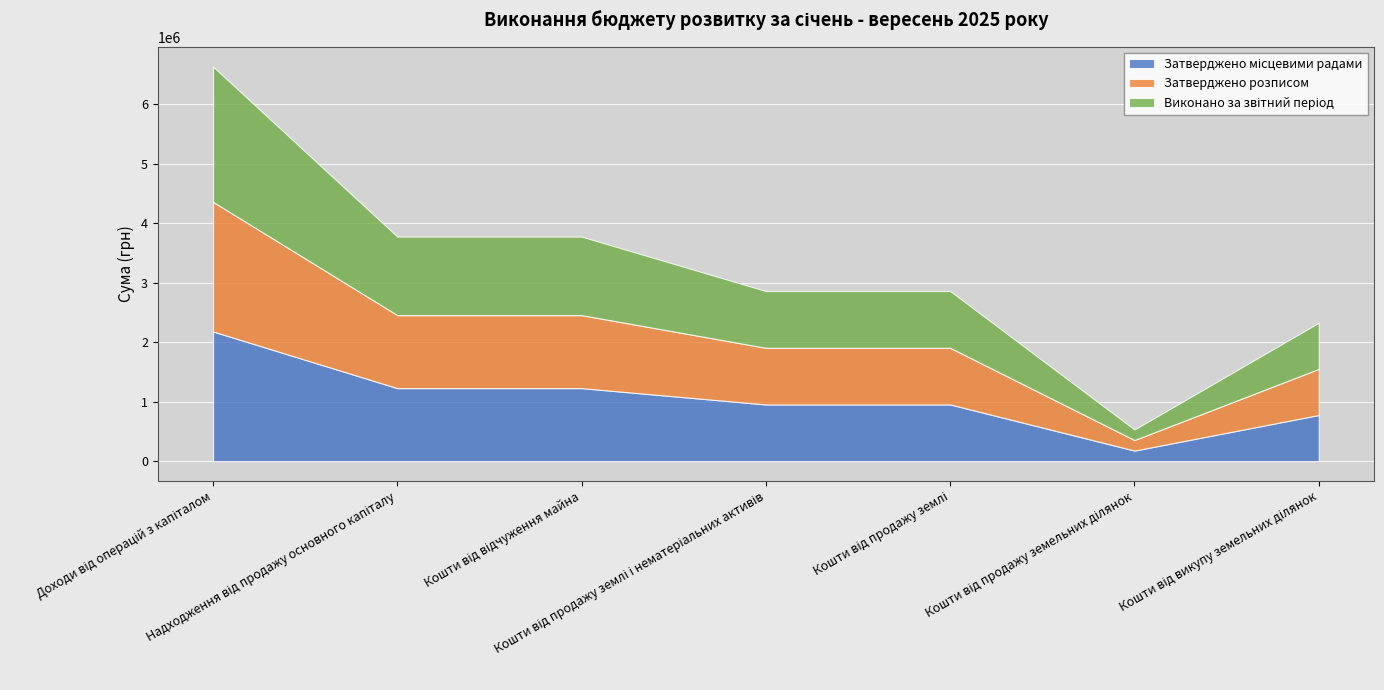

True or false: Виконано за звітний період and Затверджено розписом cross at least once.

False